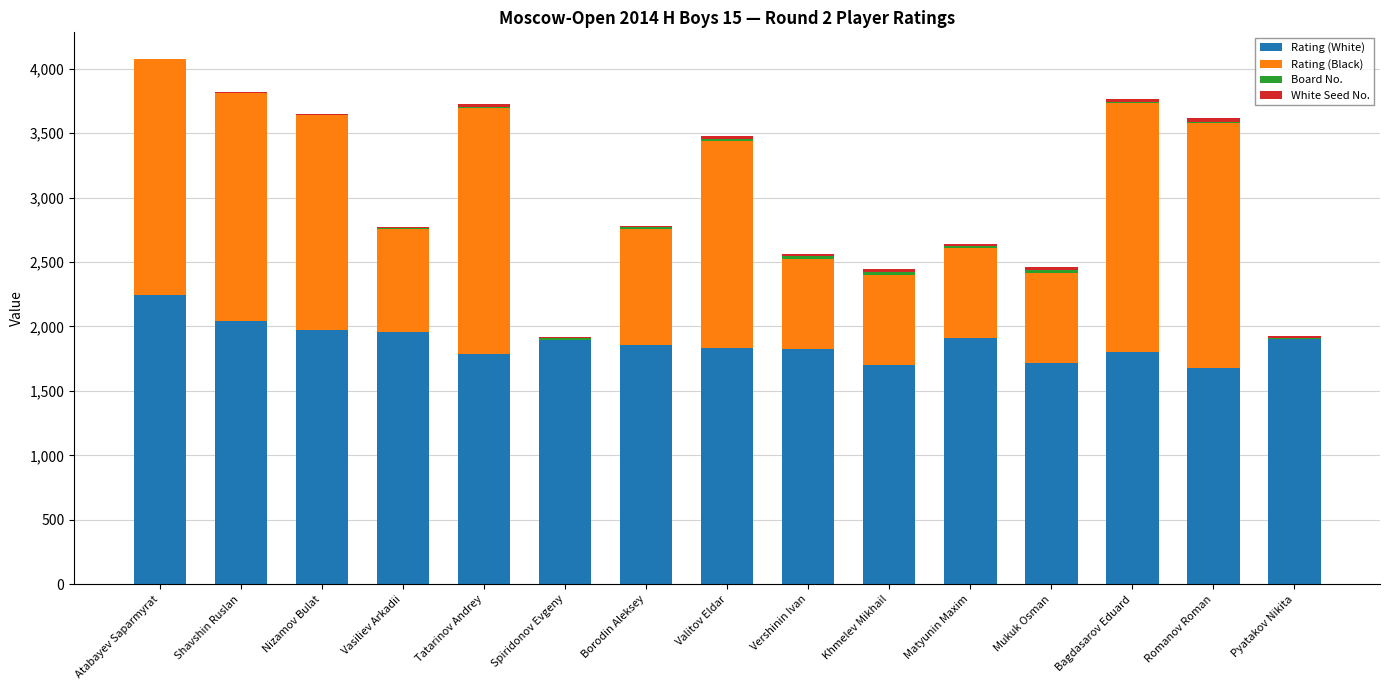

Which category has the highest value in the Rating (White) series?

Atabayev Saparmyrat